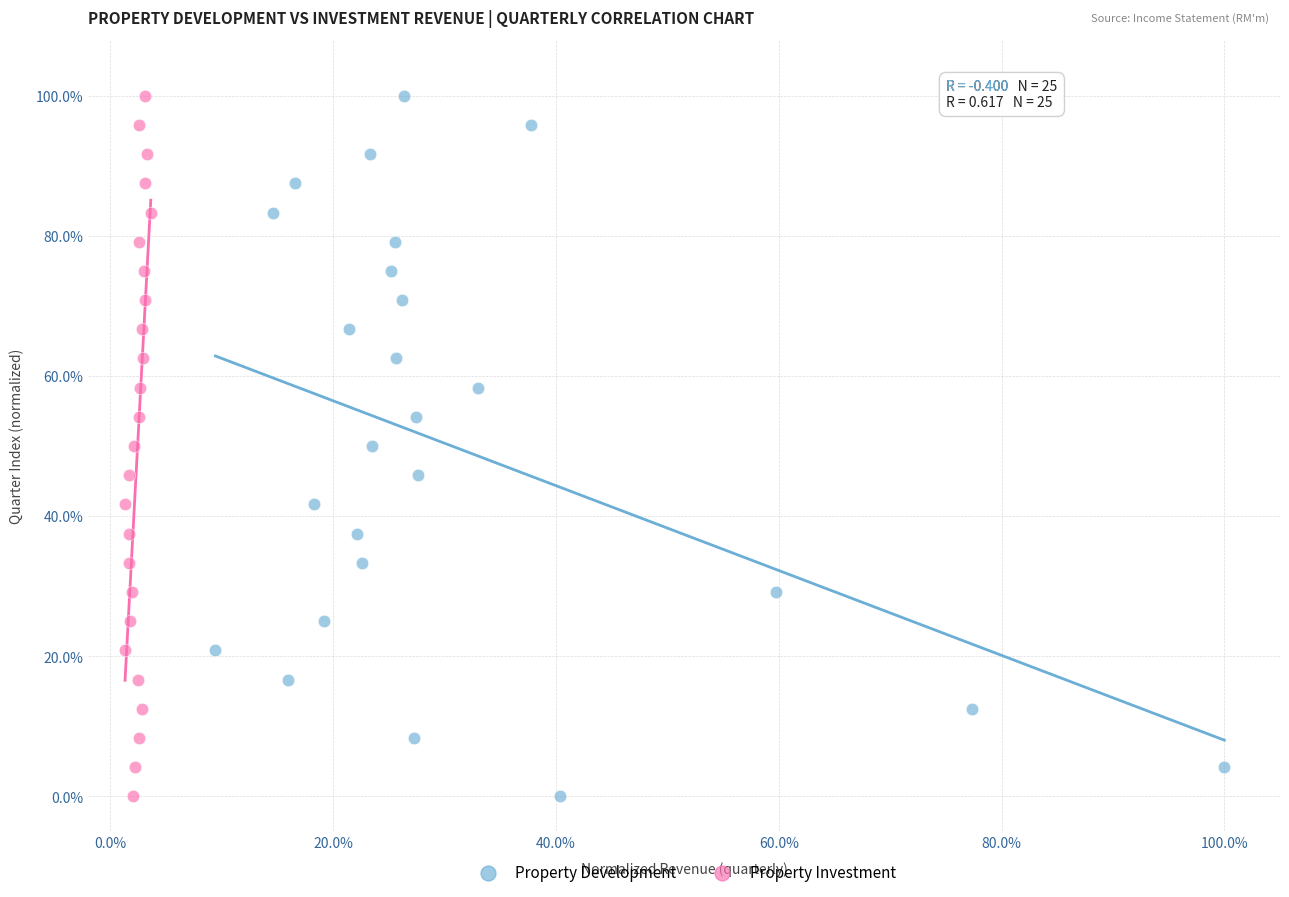

What are all the series names shown in the legend?

Property Development, Property Investment